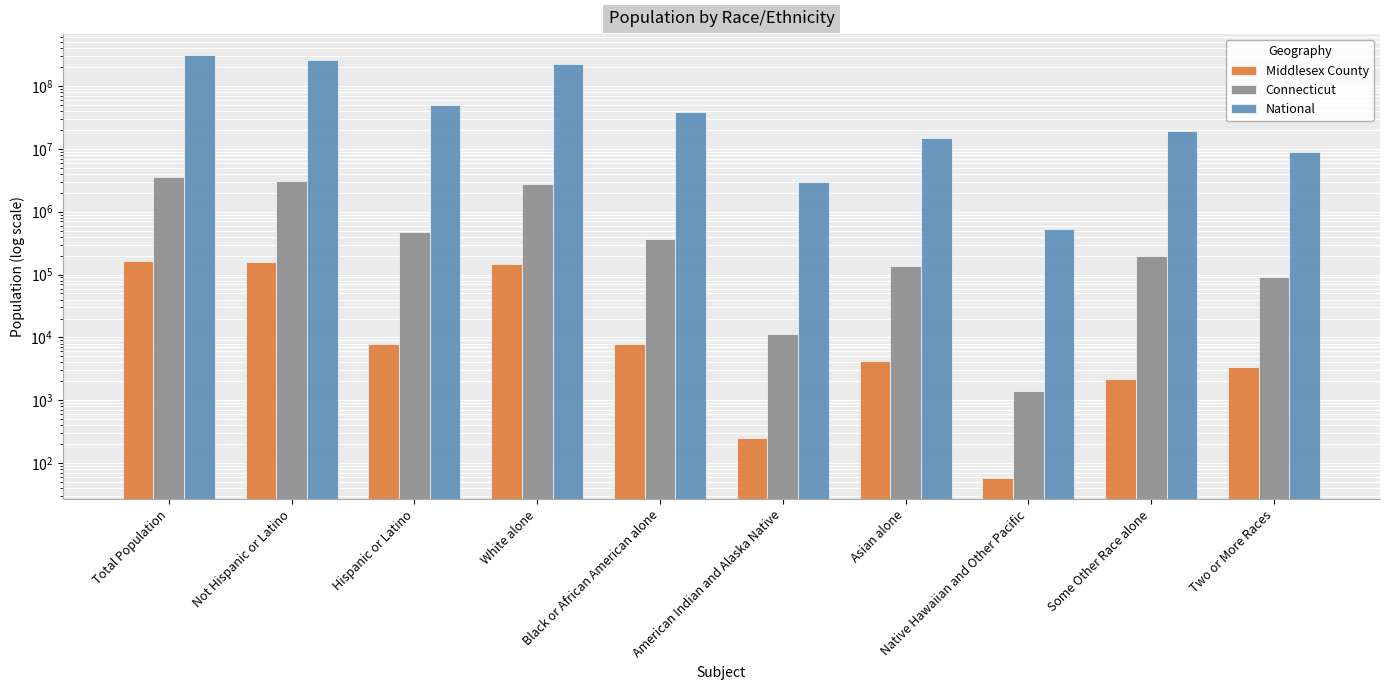

Which has a higher value, Asian alone or Not Hispanic or Latino?

Not Hispanic or Latino